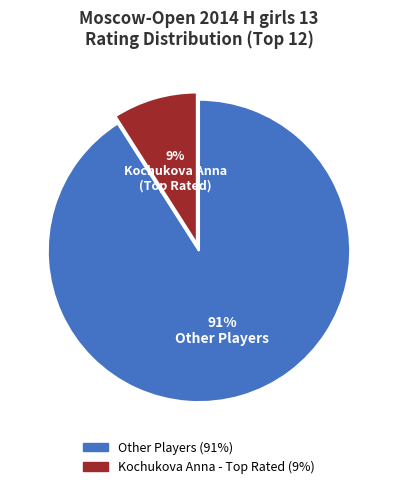

Count the number of slices in the pie.

2